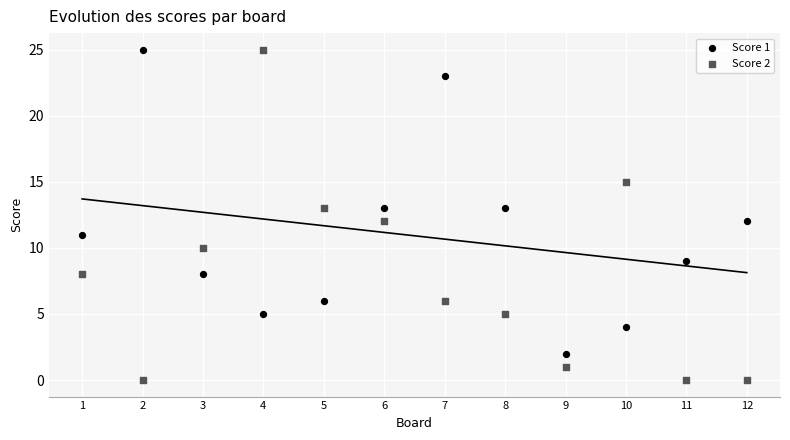

What are all the series names shown in the legend?

Score 1, Score 2